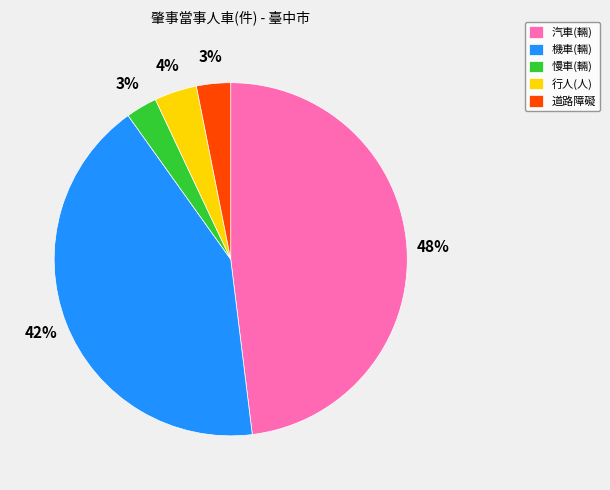

Which category has the biggest portion of the pie?

汽車(輛)